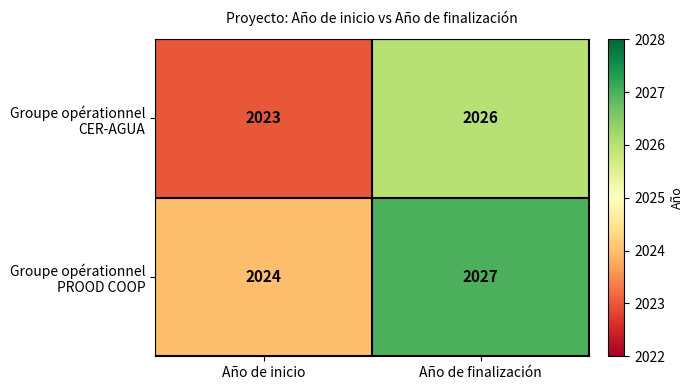

What is the minimum value shown in the chart?

2023